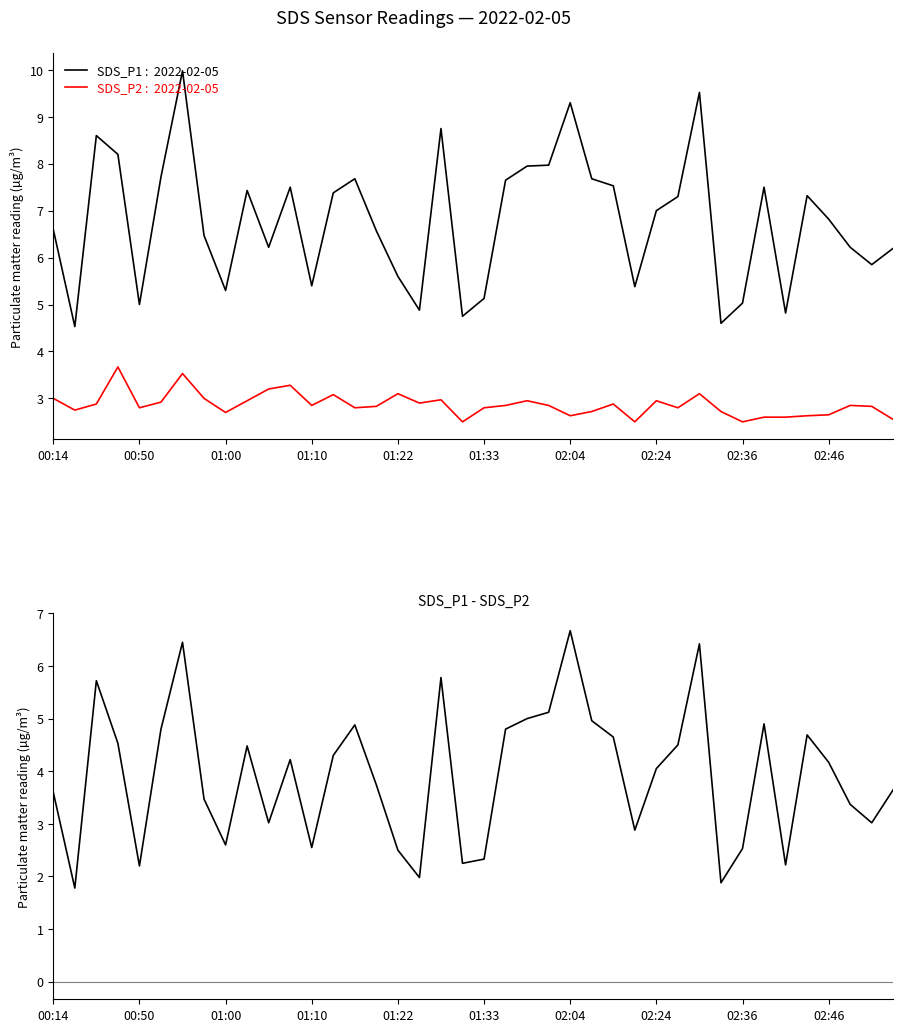

The chart shows a value of 3.4 at 37. True or false?

True